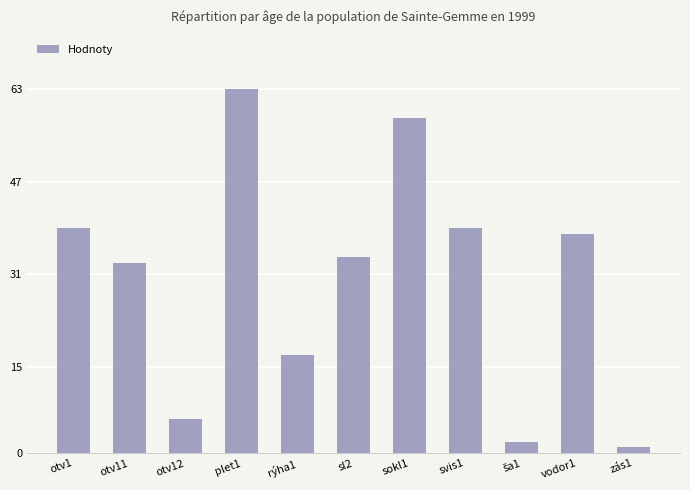

What is the change in value from sokl1 to vodor1?

-20